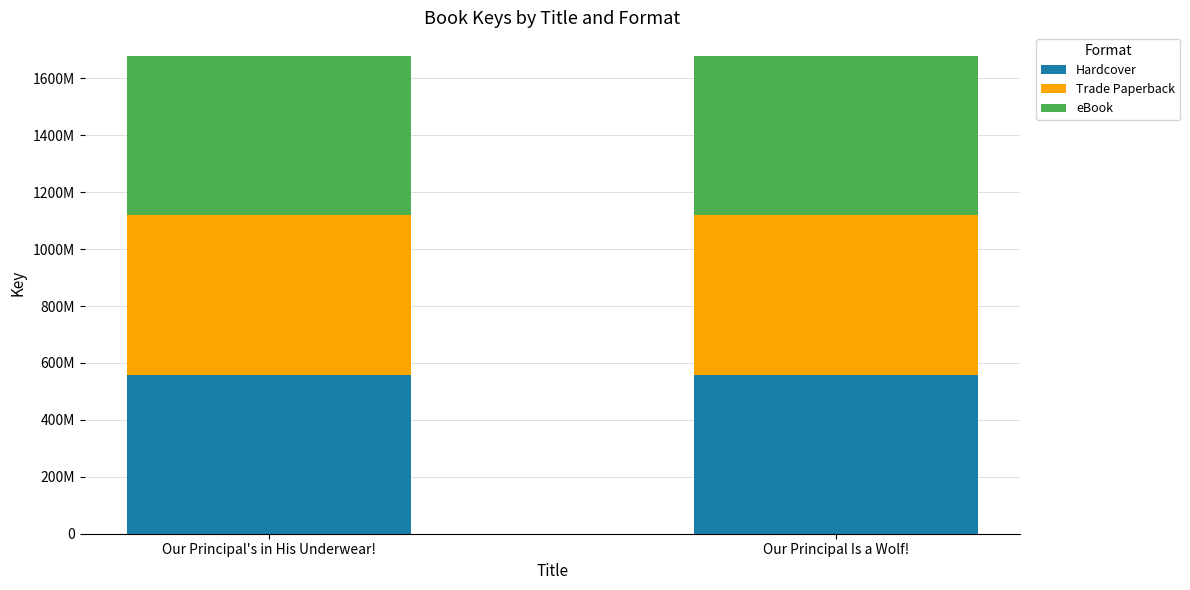

True or false: Hardcover has a value of 559210011 at Our Principal's in His Underwear!.

True